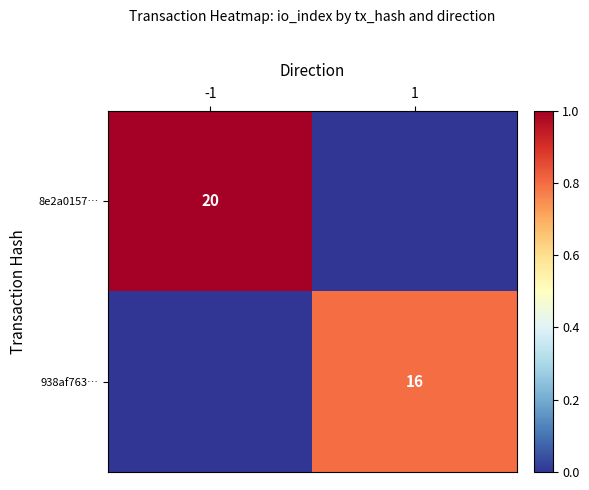

The value of 938af763… at 1 is 16. True or false?

True